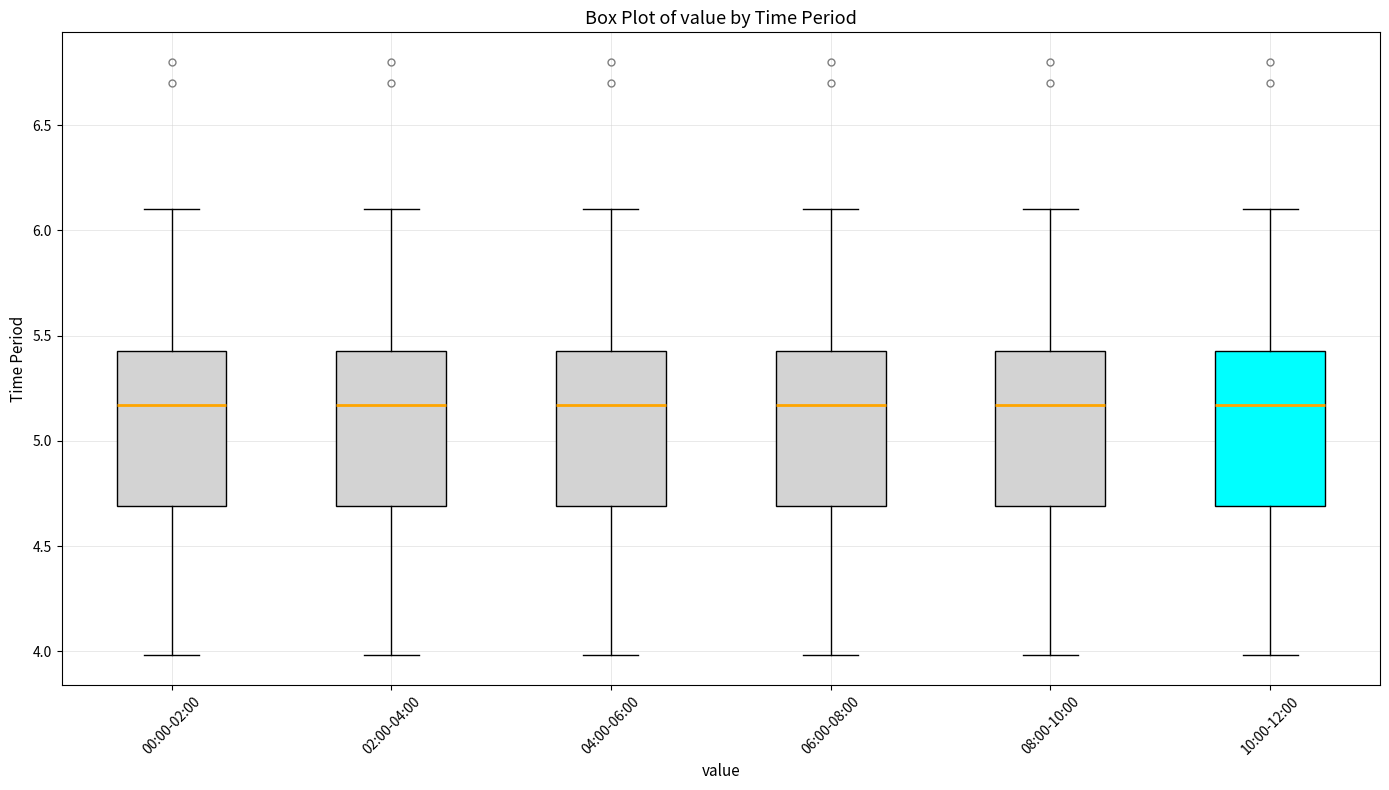

Where does the lower whisker of the box for 04:00-06:00 end on the y-axis? The values are not printed on the chart, so give them approximately, as read against the axis.

4.00